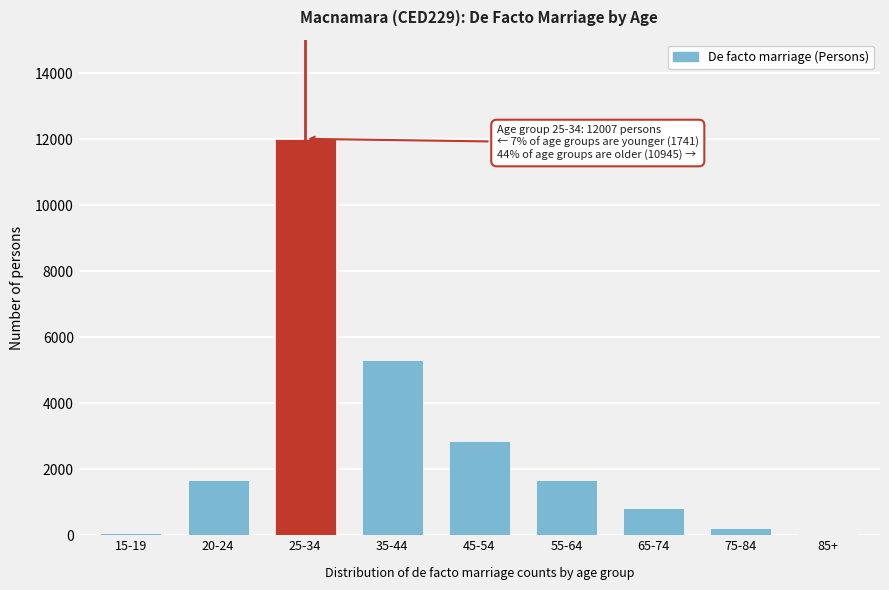

What is the greatest value displayed?

12007